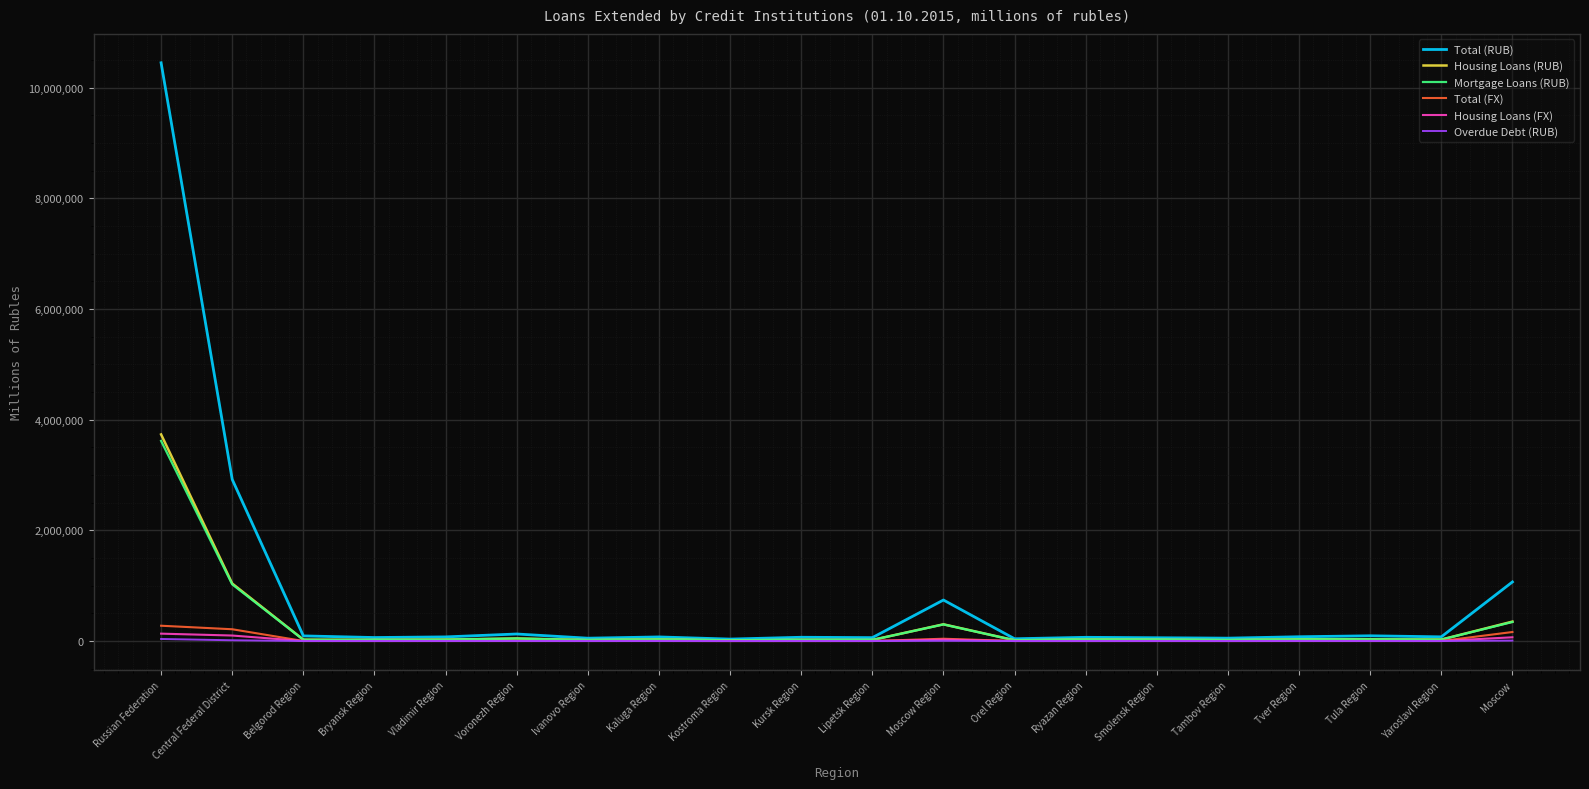

What position from the right is Central Federal District?

19